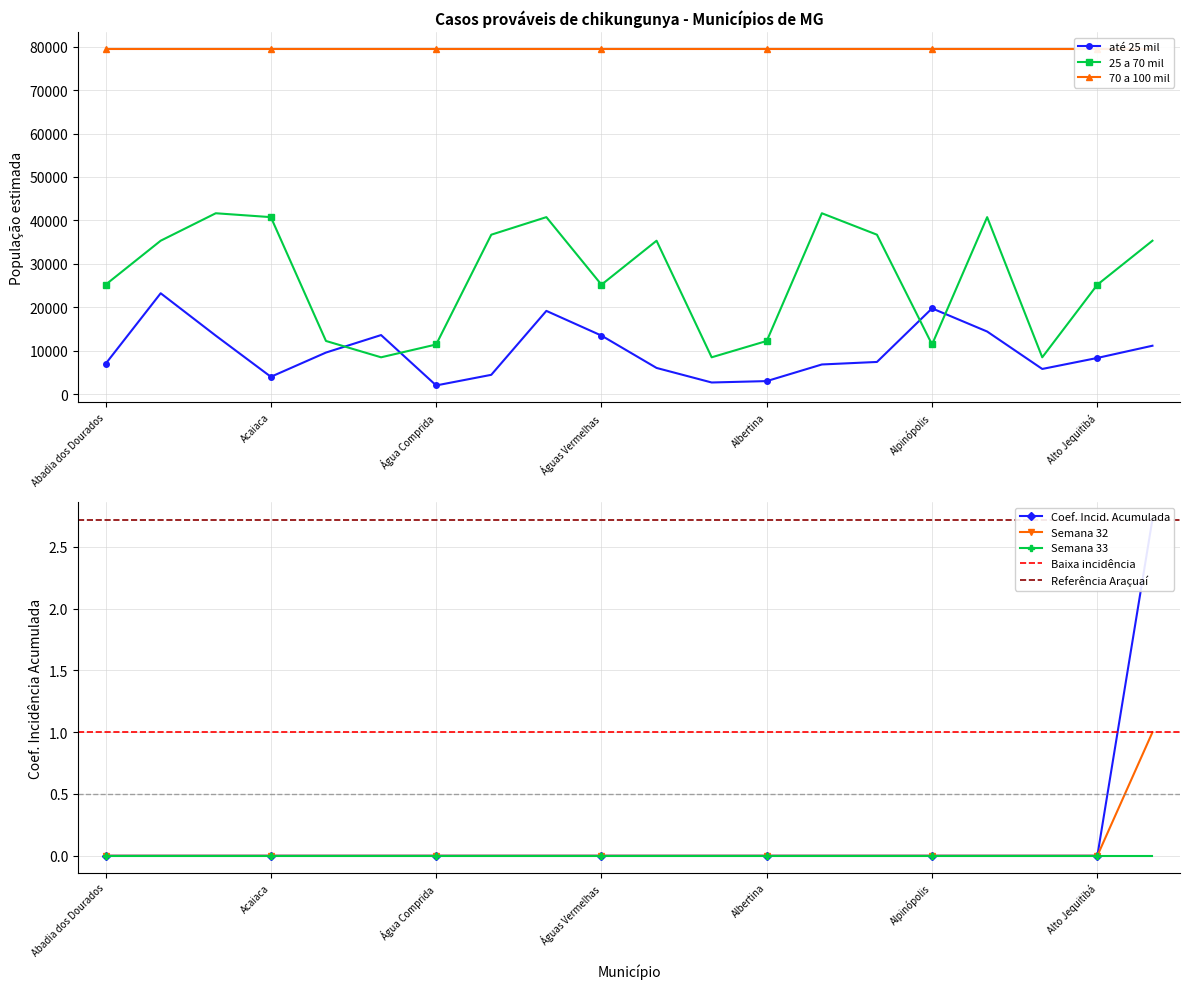

True or false: até 25 mil has a value of 24231 at Águas Vermelhas.

False